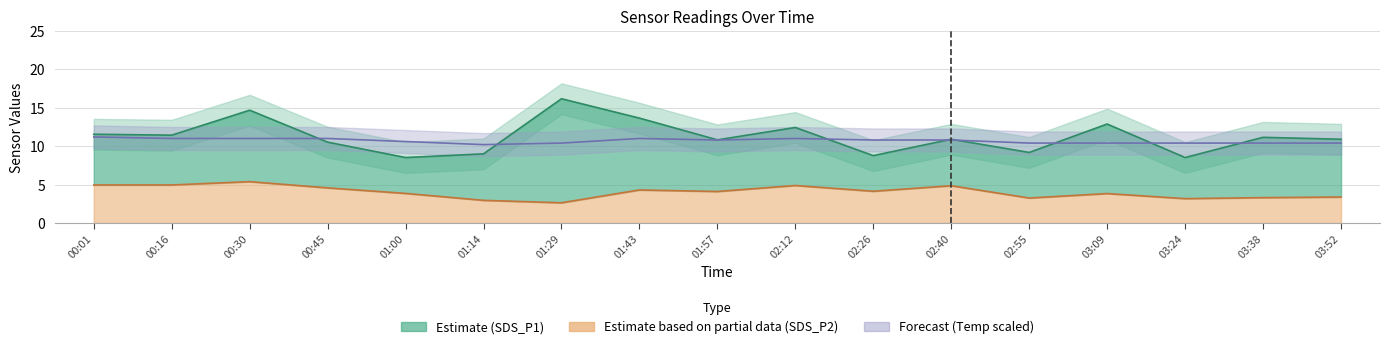

Where is Temp nearest to the value 10?

01:14